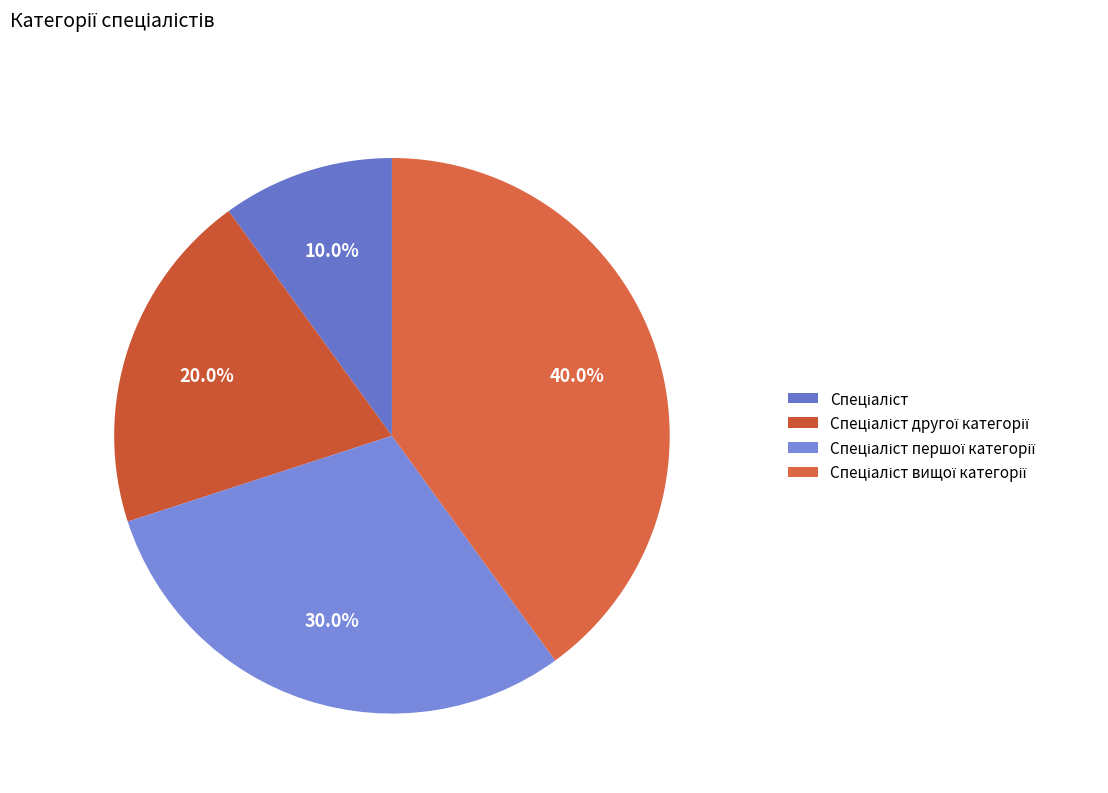

How many segments does this pie chart have?

4